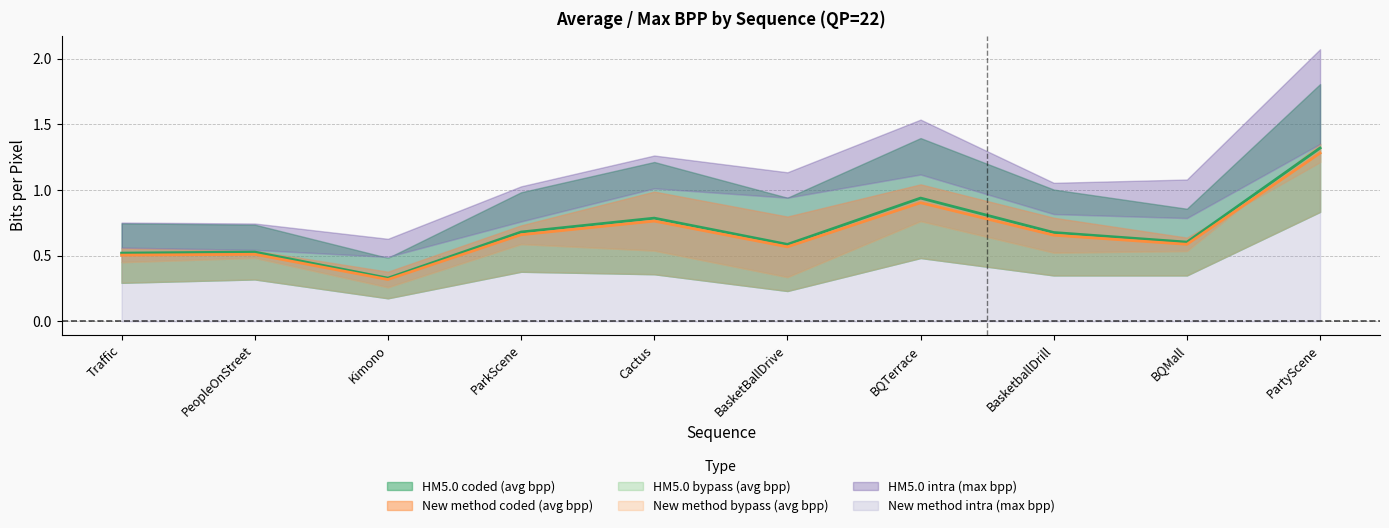

At which category is the sum across all series the highest?

PartyScene